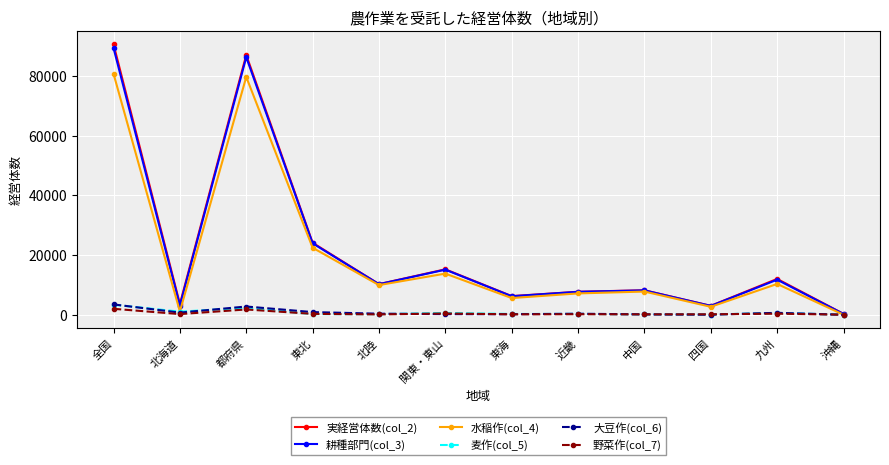

What is the label of the 3rd point from the left?

都府県